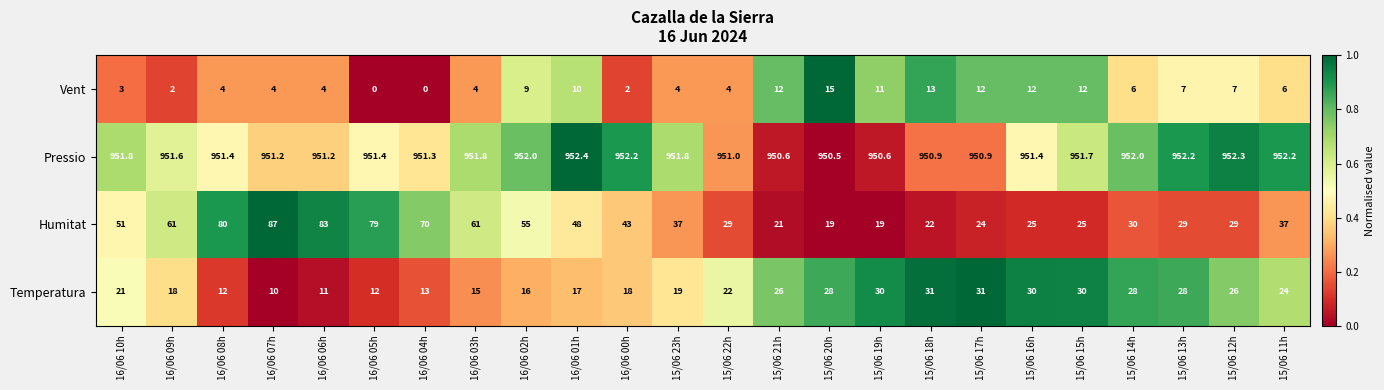

What is the average value of the Vent series?

6.8